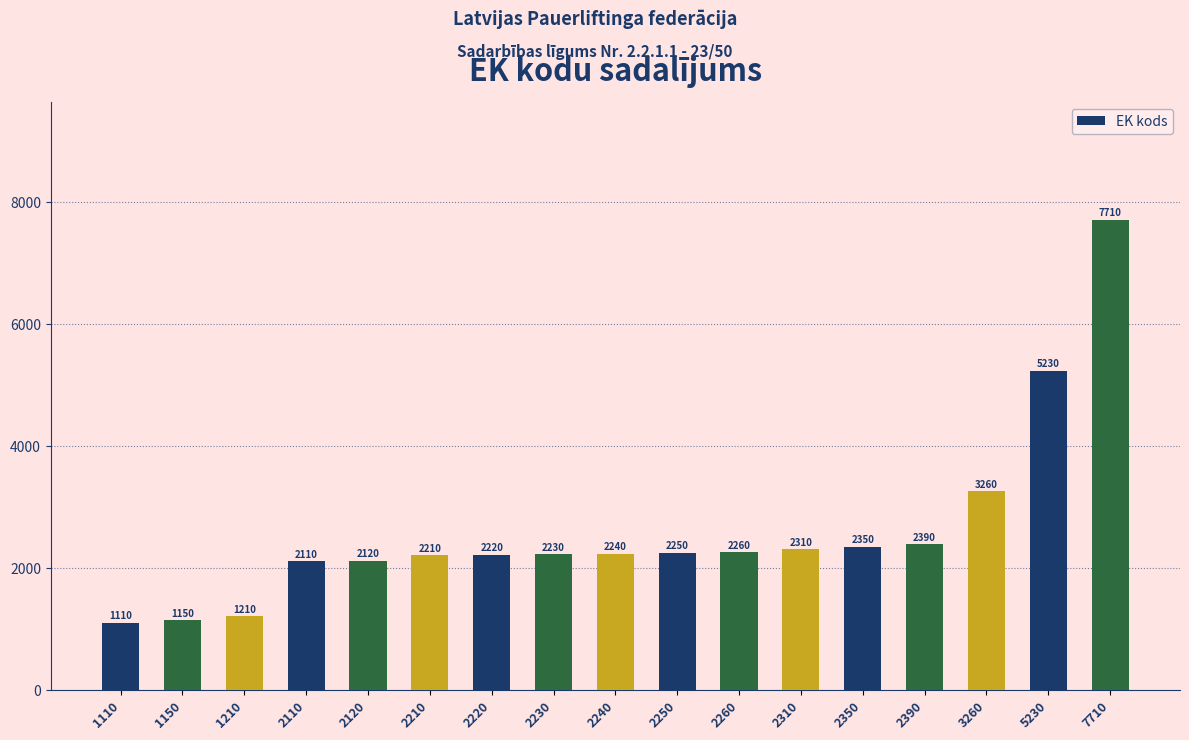

Reading right to left, what are all the values shown in this chart?

7710	5230	3260	2390	2350	2310	2260	2250	2240	2230	2220	2210	2120	2110	1210	1150	1110